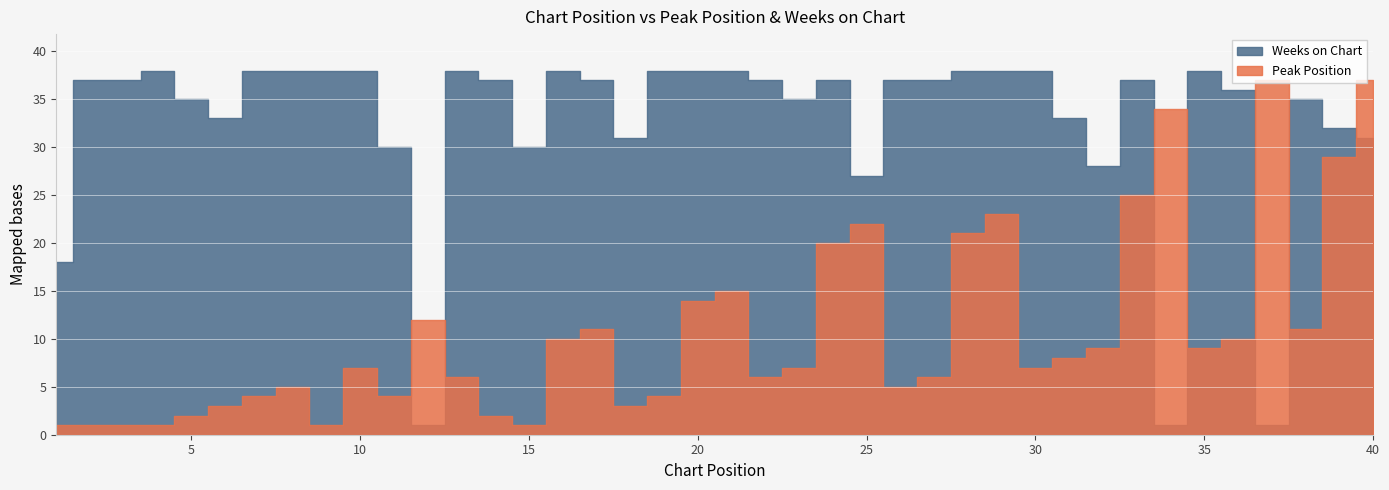

At which label does Peak Position first exceed 7?

12